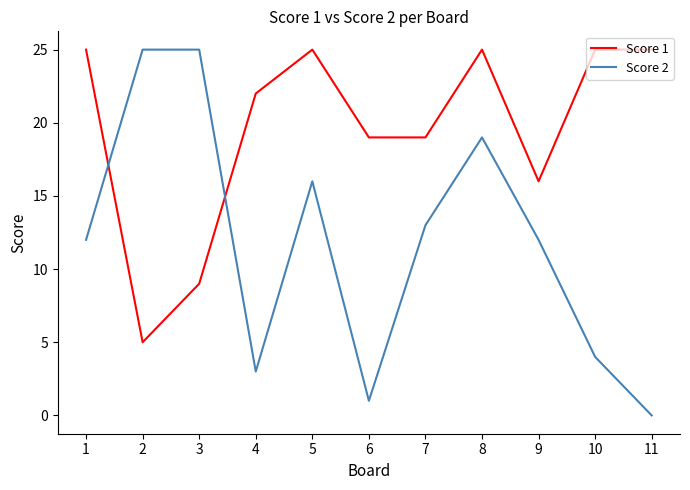

Which category has the lowest value in the Score 2 series?

11